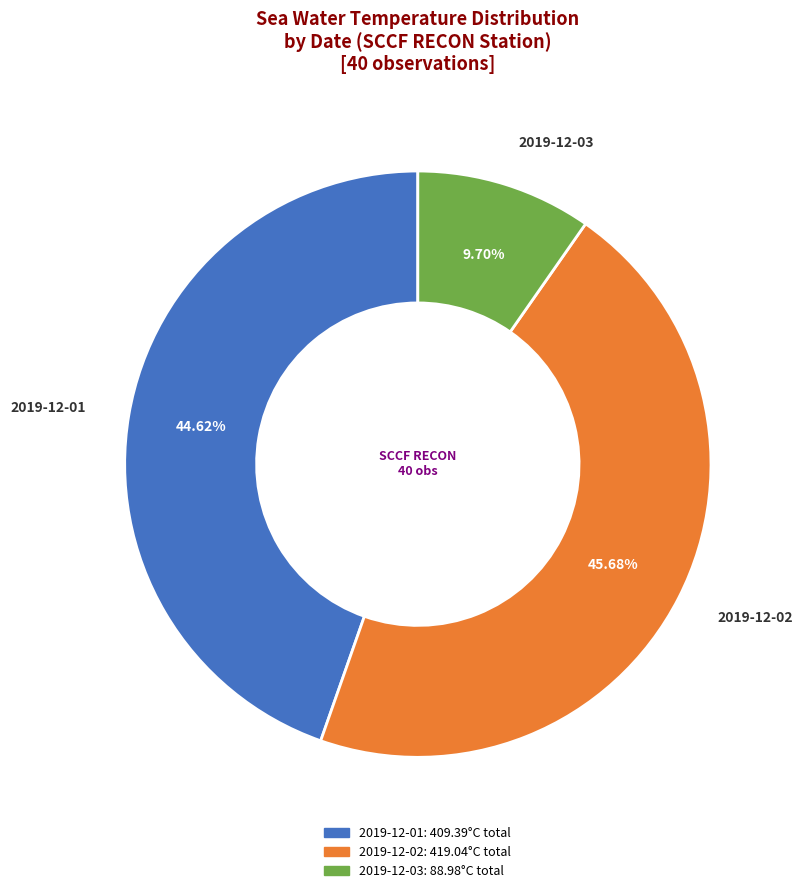

Is there any slice that represents more than half of the pie?

No